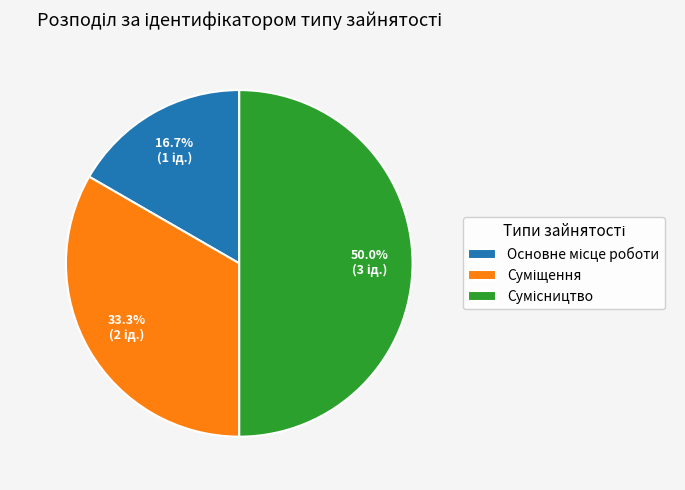

The Суміщення slice represents 33% of the pie. True or false?

True